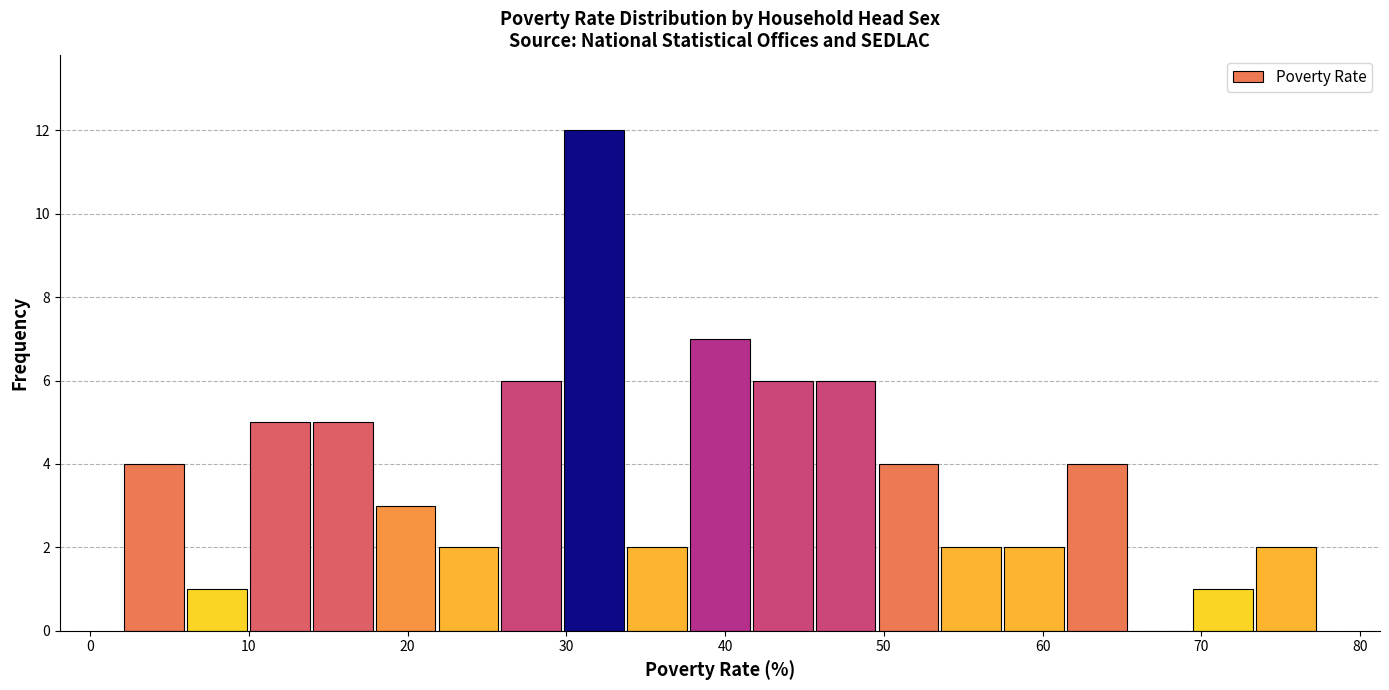

Around what value on the x-axis is the tallest bar? Give the approximate position of its centre, as read against the axis.

32